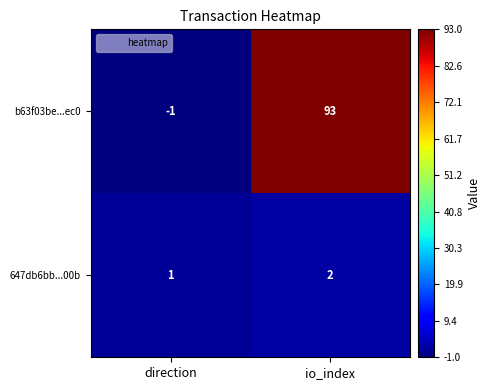

Rank the series at direction from lowest to highest value.

b63f03be...ec0, 647db6bb...00b